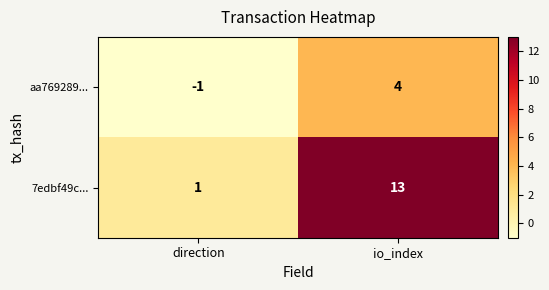

What is the difference between the maximum and minimum values in the aa769289... series?

5